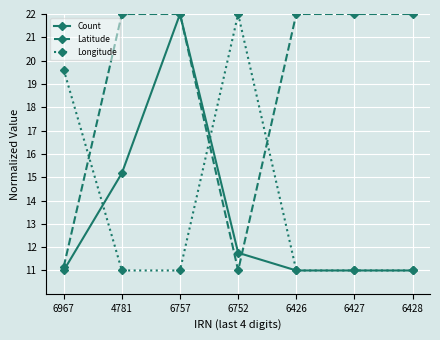

At 4781, list the series in order from smallest to largest.

Longitude, Count, Latitude